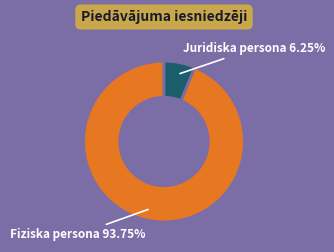

Is there a majority slice in this chart?

Yes